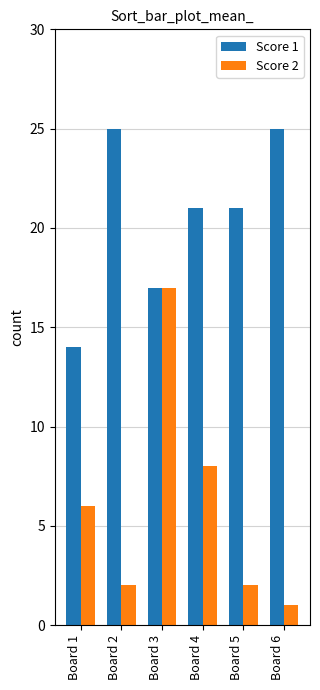

Reading left to right, extract all data points from this chart.

Score 1: 14	25	17	21	21	25
Score 2: 6	2	17	8	2	1